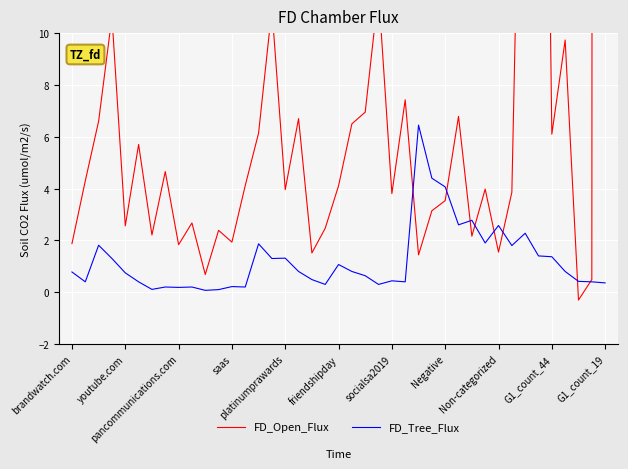

Is it true that FD_Open_Flux equals 13 at platinumprawards?

False